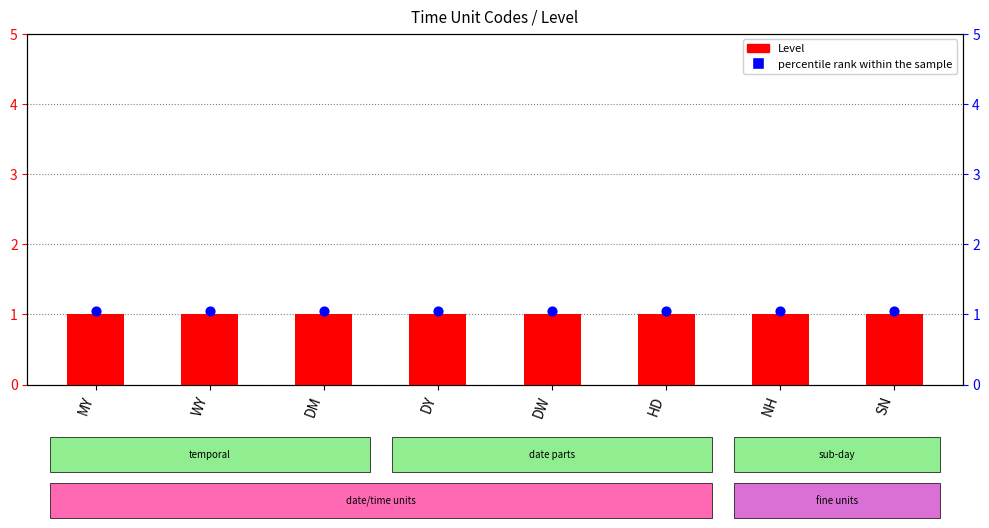

Which series has the largest total across all categories?

percentile rank within the sample